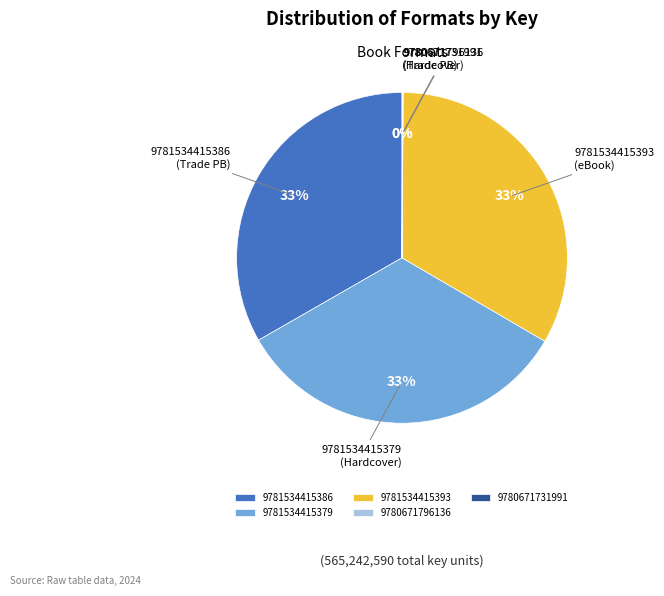

Is there a majority slice in this chart?

No